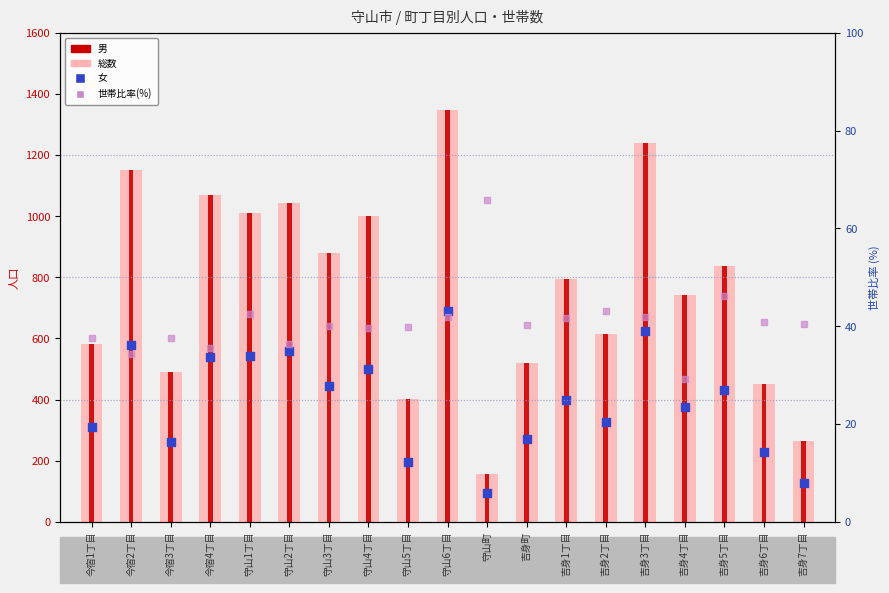

What are all the series names shown in the legend?

総数, 男, 女, 世帯比率(%)